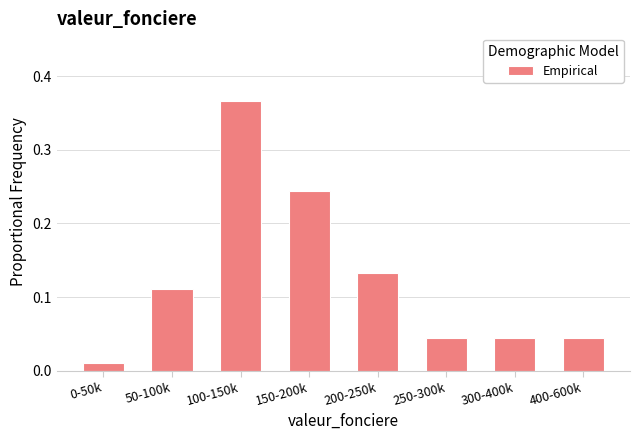

Which has a higher value, 50-100k or 0-50k?

50-100k